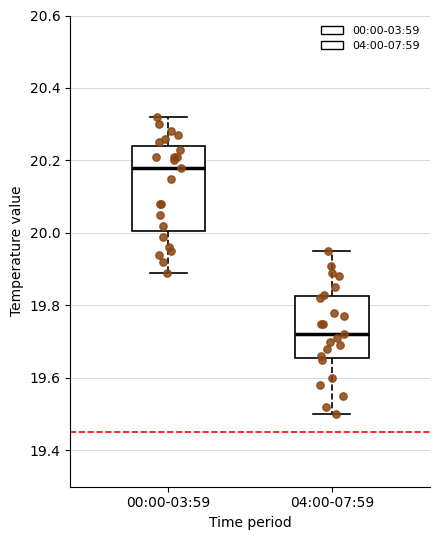

Reading left to right, read every box against the y-axis: the position of its median line, the range the box covers, and the ends of its whiskers. The values are not printed on the chart, so give them approximately, as read against the axis.

00:00-03:59: median 20.18, box 20.00 to 20.24, whiskers 19.90 to 20.32
04:00-07:59: median 19.72, box 19.66 to 19.82, whiskers 19.50 to 19.96